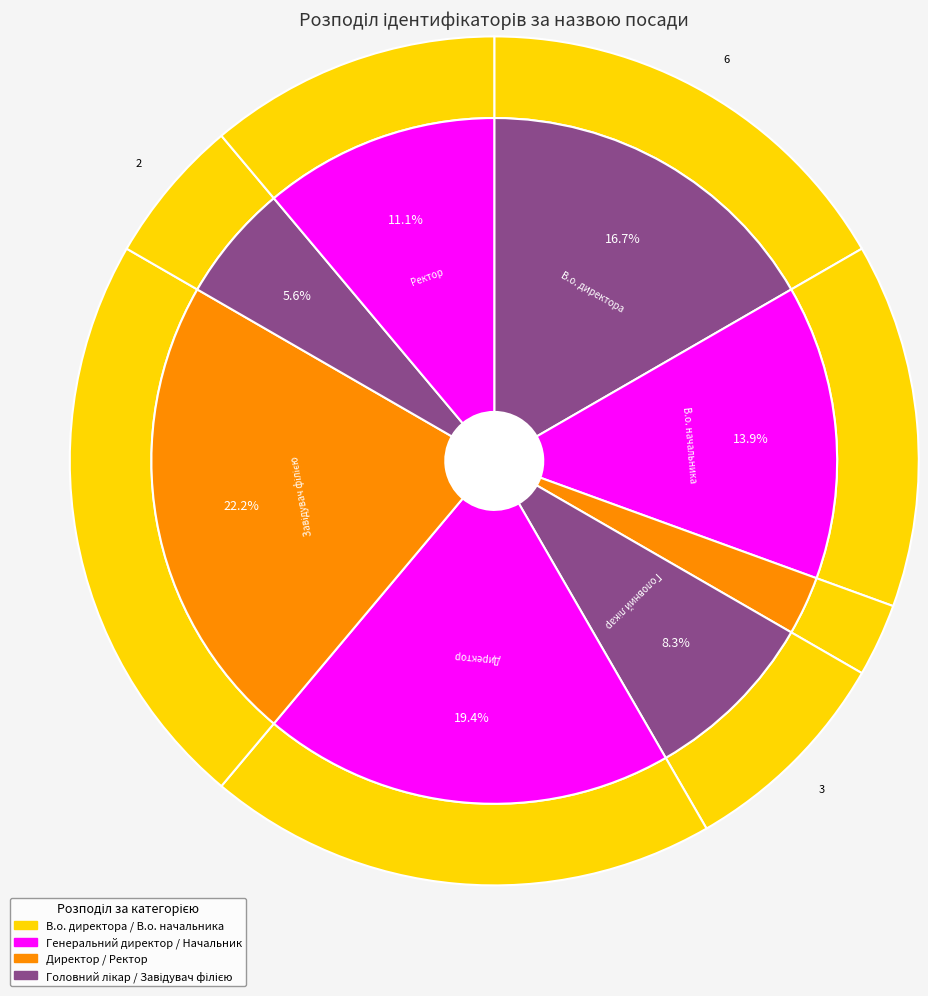

To the nearest percent, what percentage of the pie is В.о. директора?

17%